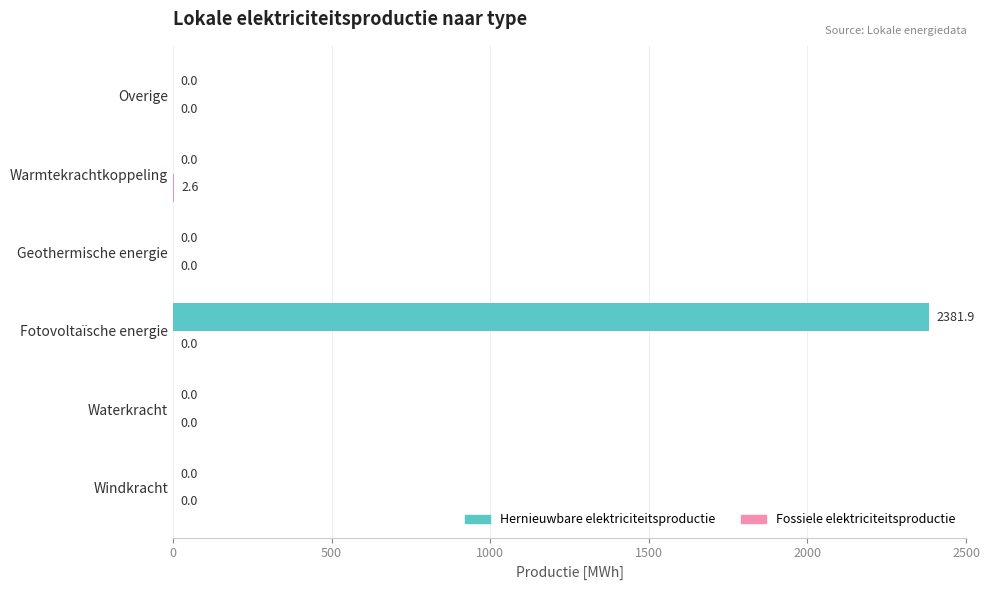

Which label corresponds to the largest value in the chart?

Fotovoltaïsche energie